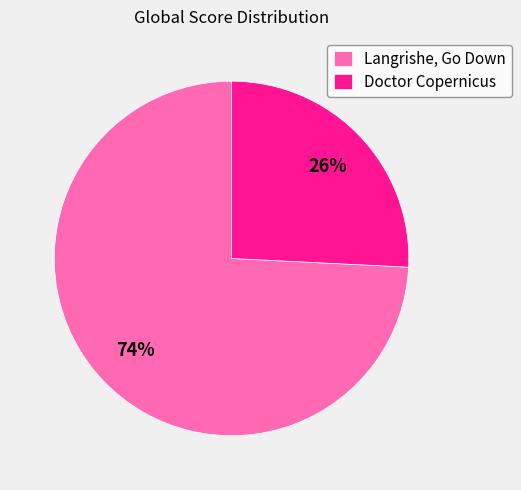

Is the sum of Doctor Copernicus and Langrishe, Go Down greater than half?

Yes